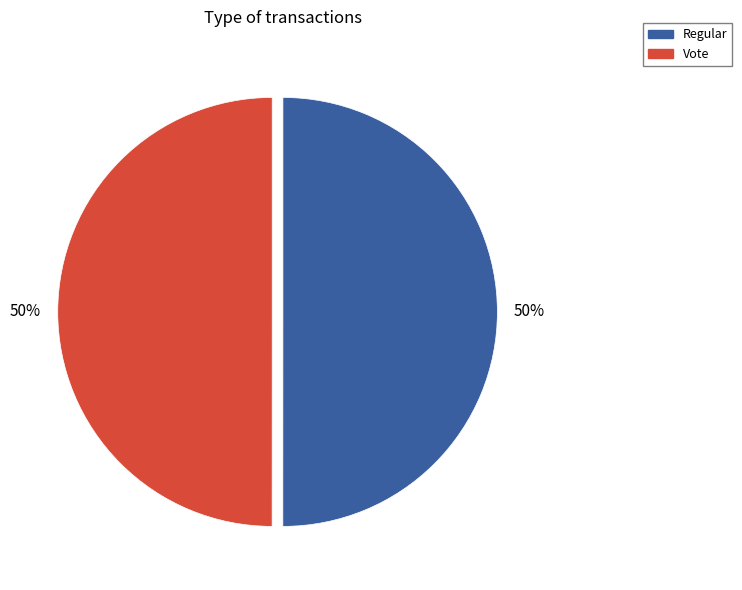

Combined, do Regular and Vote account for over 50%?

Yes